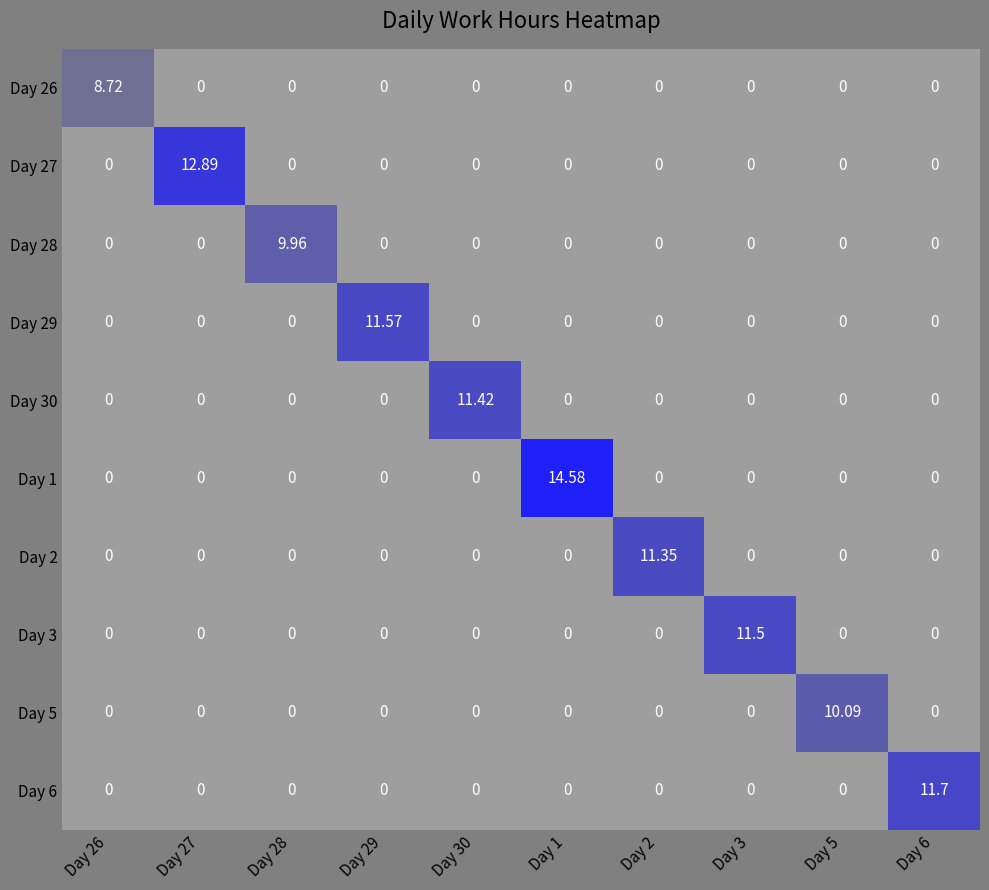

How many values in Day 3 are above zero?

1